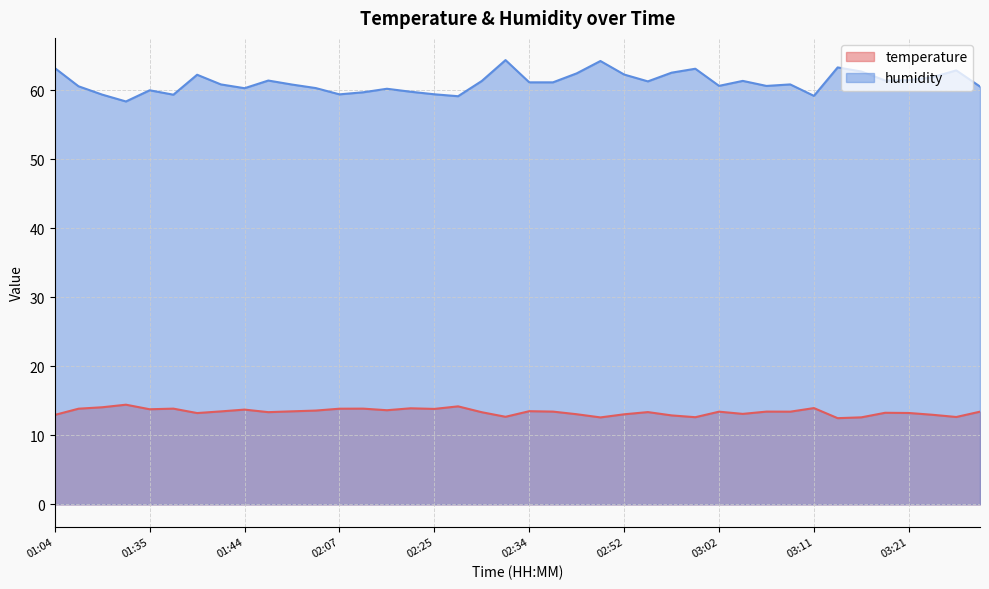

Reading left to right, list all the values displayed in this chart.

temperature: 01:04=12.9	01:07=13.8	01:09=14.1	01:11=14.4	01:35=13.8	01:37=13.9	01:39=13.2	01:42=13.5	01:44=13.7	02:00=13.3	02:02=13.5	02:05=13.6	02:07=13.8	02:09=13.9	02:12=13.6	02:22=13.9	02:25=13.8	02:27=14.2	02:29=13.3	02:32=12.7	02:34=13.5	02:37=13.4	02:42=13.1	02:44=12.6	02:52=13.0	02:54=13.4	02:57=12.9	02:59=12.6	03:02=13.4	03:04=13.1	03:06=13.4	03:09=13.4	03:11=13.9	03:14=12.5	03:16=12.6	03:19=13.3	03:21=13.2	03:23=13.0	03:26=12.7	03:28=13.4
humidity: 01:04=63.2	01:07=60.5	01:09=59.3	01:11=58.3	01:35=60.0	01:37=59.3	01:39=62.2	01:42=60.8	01:44=60.3	02:00=61.4	02:02=60.8	02:05=60.3	02:07=59.4	02:09=59.7	02:12=60.2	02:22=59.8	02:25=59.4	02:27=59.1	02:29=61.3	02:32=64.3	02:34=61.1	02:37=61.1	02:42=62.4	02:44=64.2	02:52=62.2	02:54=61.2	02:57=62.5	02:59=63.1	03:02=60.6	03:04=61.3	03:06=60.6	03:09=60.8	03:11=59.1	03:14=63.3	03:16=62.7	03:19=61.4	03:21=61.4	03:23=61.9	03:26=62.8	03:28=60.5